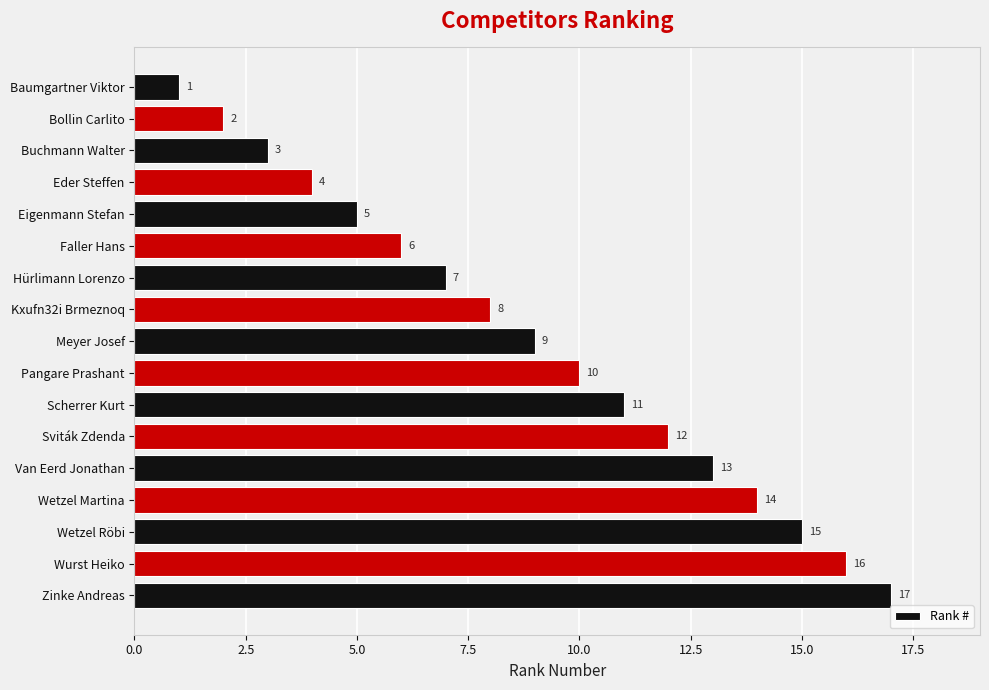

Is it true that the value at Bollin Carlito is 3?

False